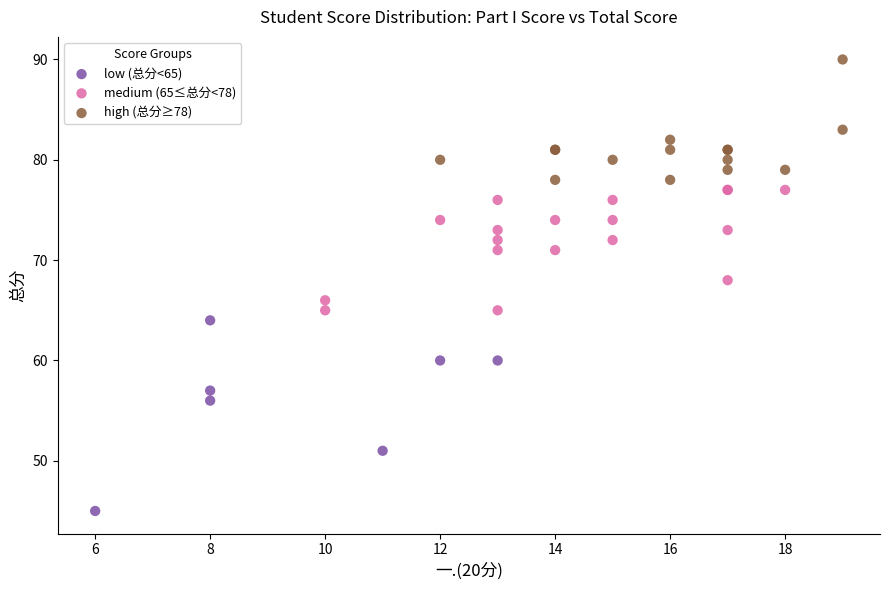

Which series has the widest spread of Y values?

low (总分<65)